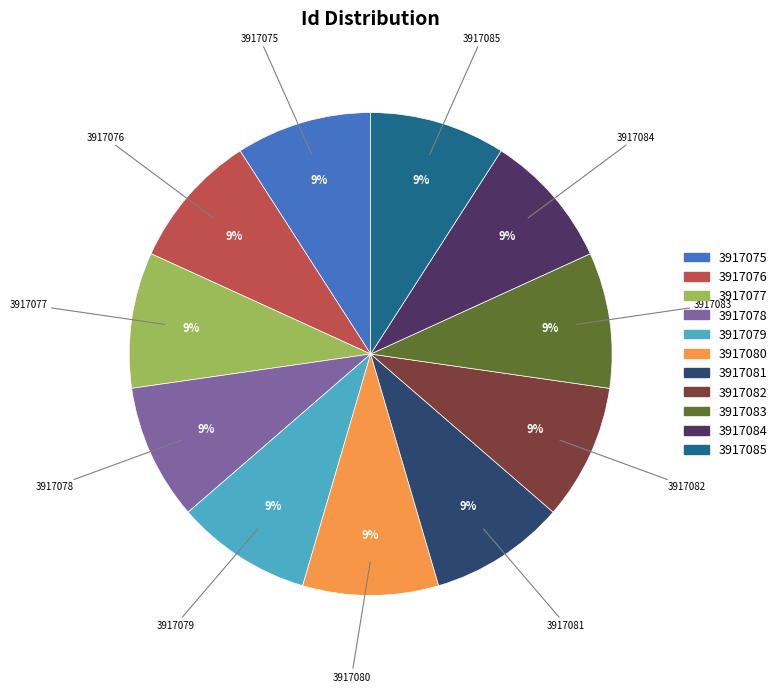

Is the sum of 3917082 and 3917084 greater than half?

No